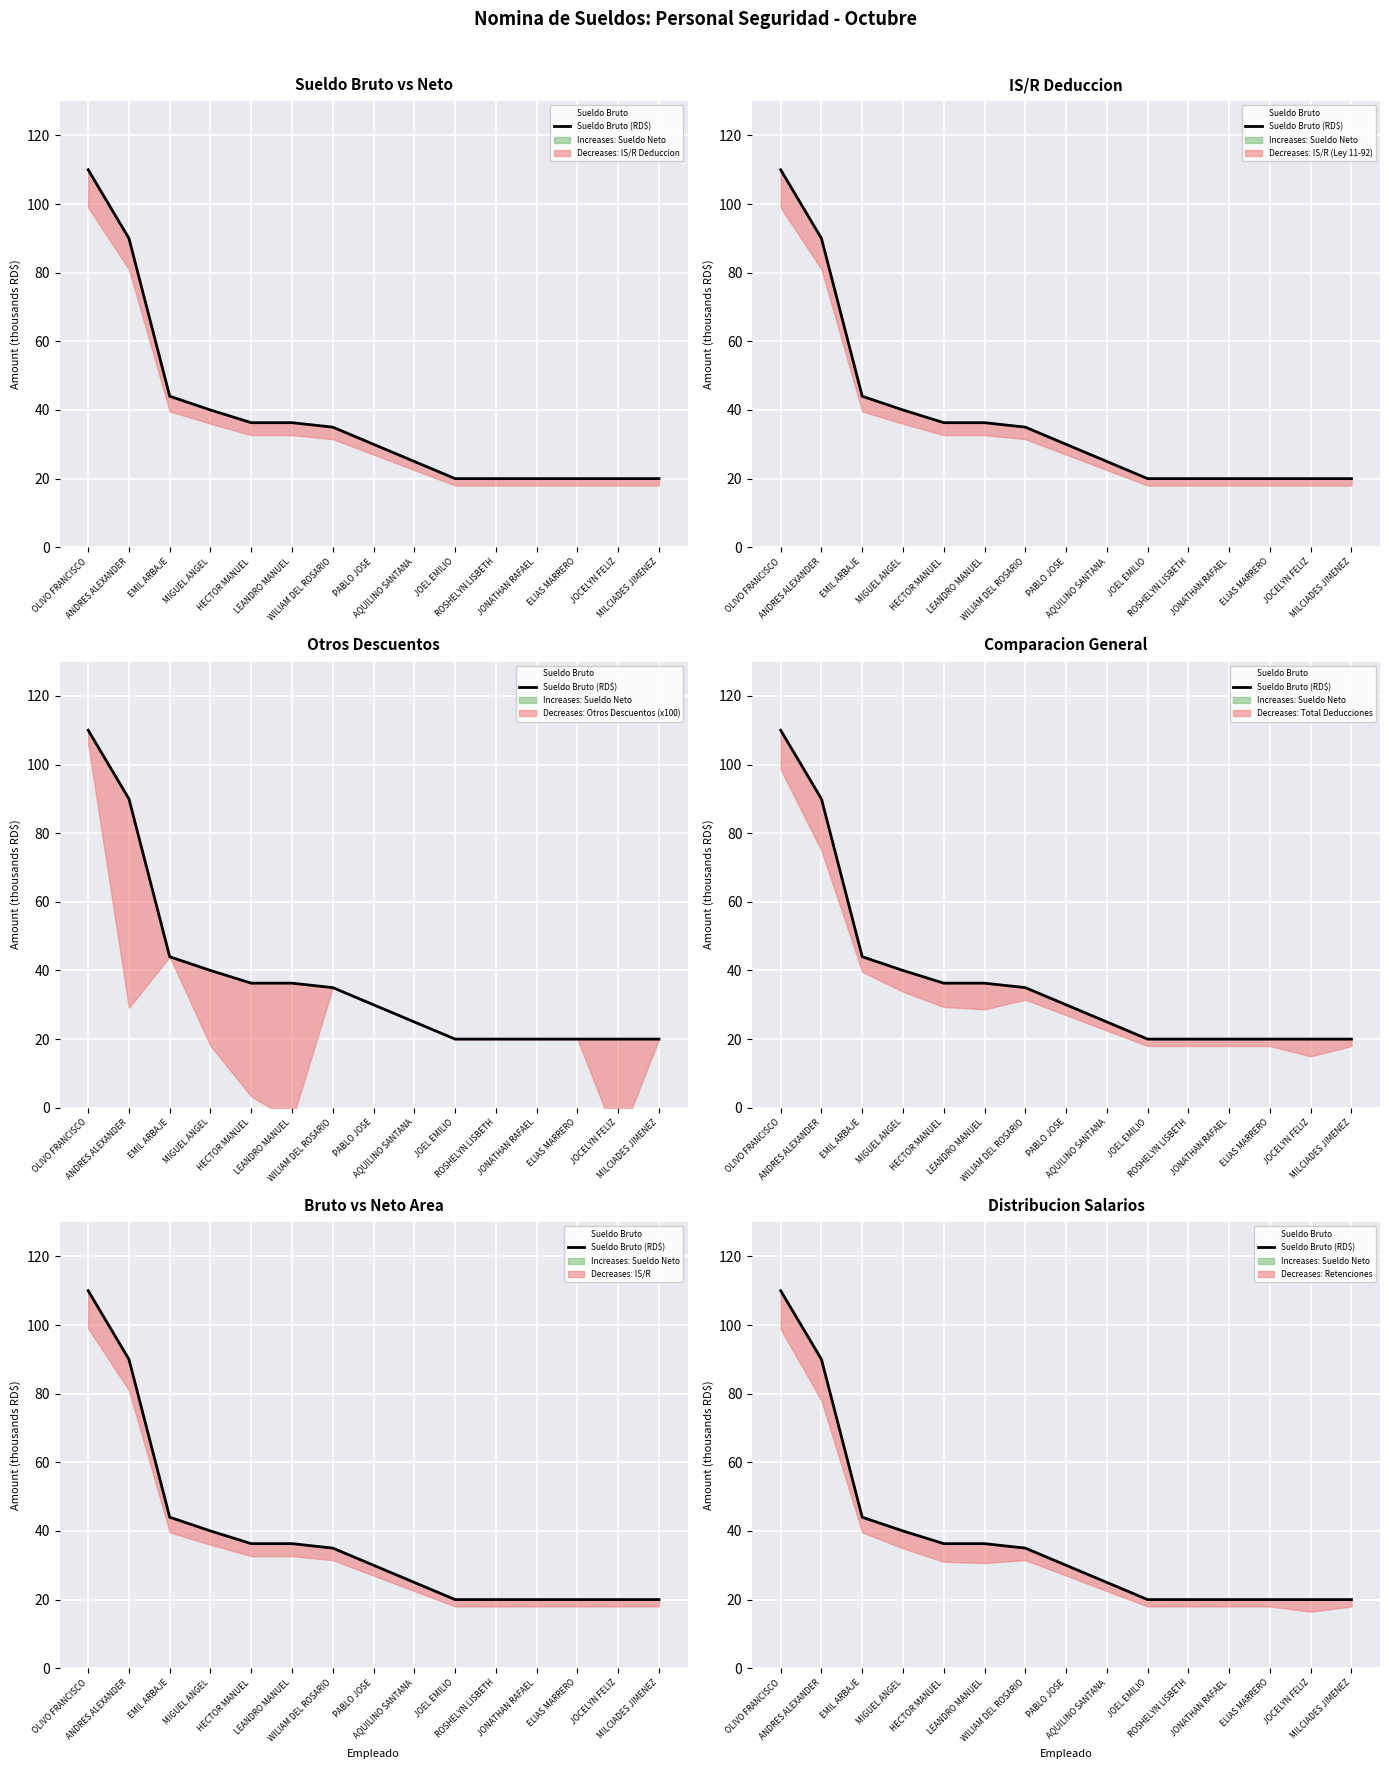

What is the change in value from EMIL ARBAJE to HECTOR MANUEL?

-7.7